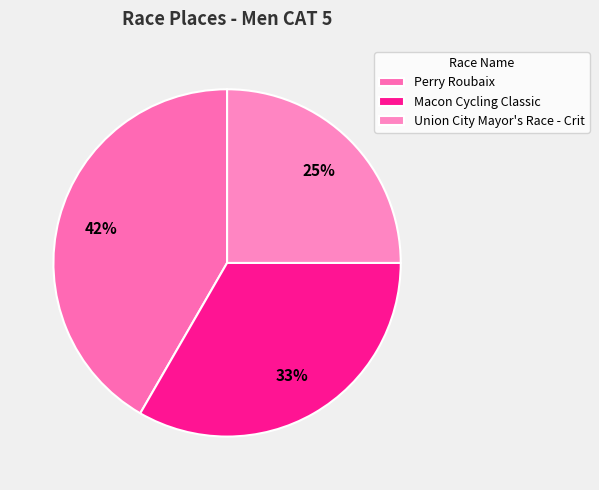

Is there any slice that represents more than half of the pie?

No